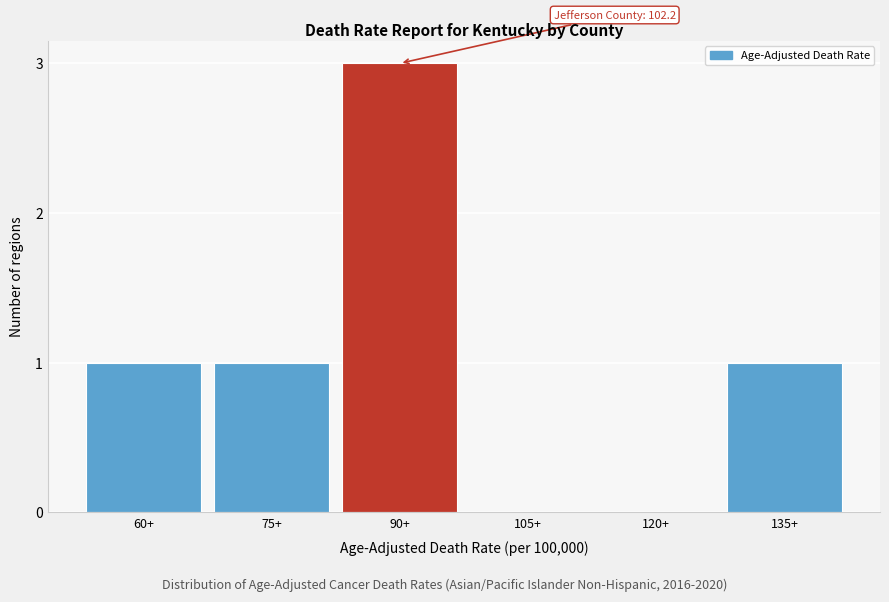

Reading left to right, transcribe all the data shown in this chart.

60+=1	75+=1	90+=3	105+=0	120+=0	135+=1